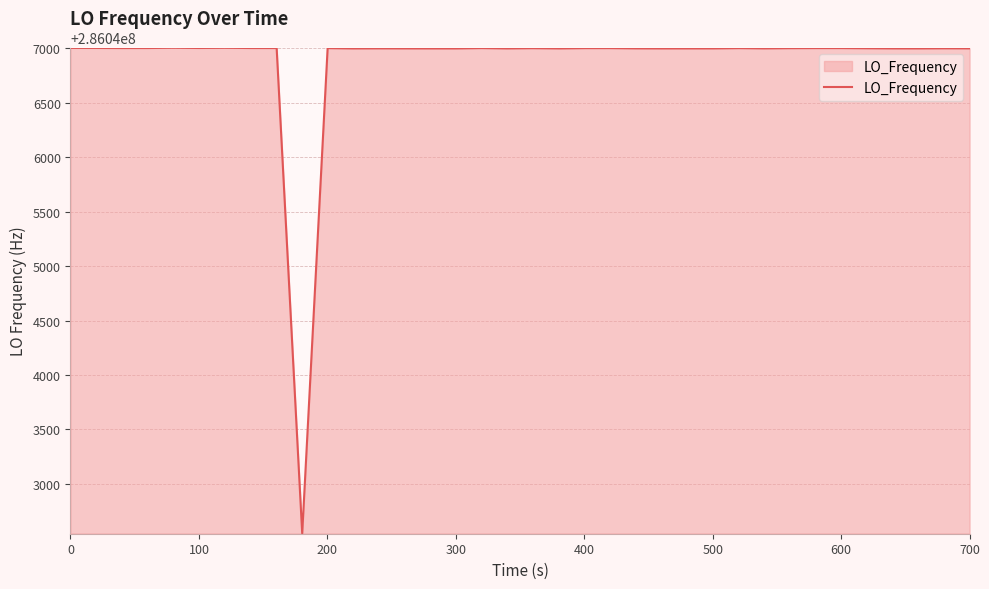

What is the difference between the maximum and minimum values?

4459.1